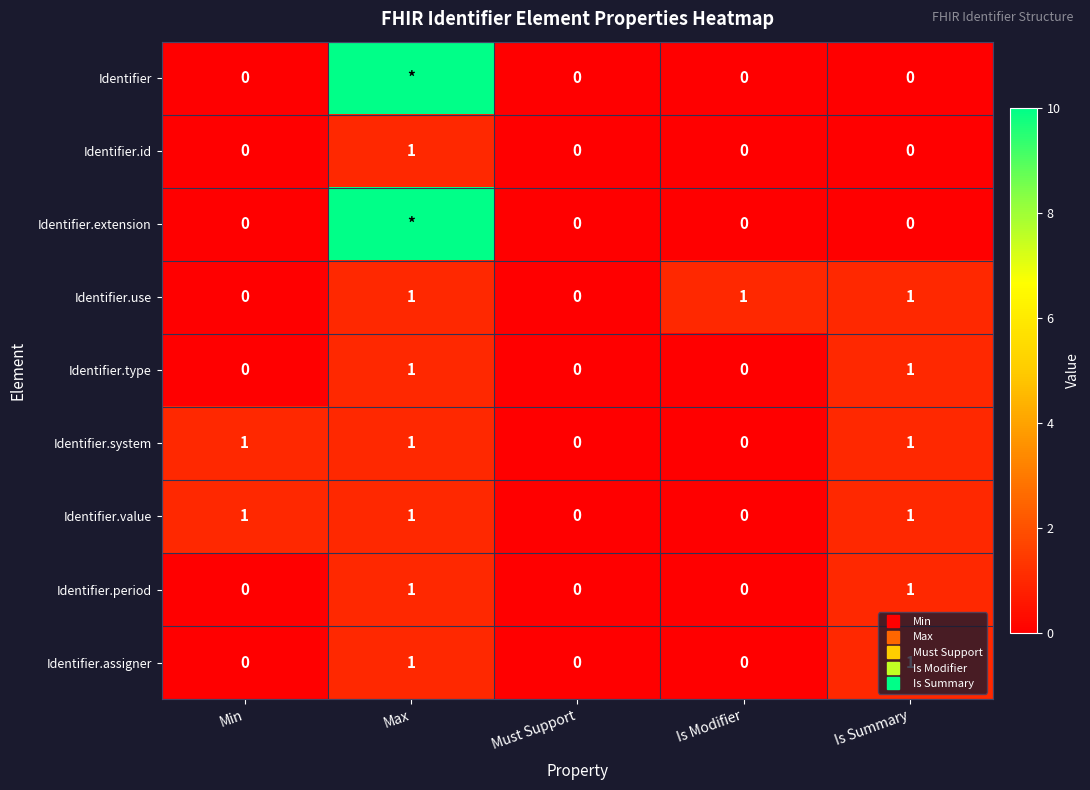

Between Max and Min, which is larger?

Max